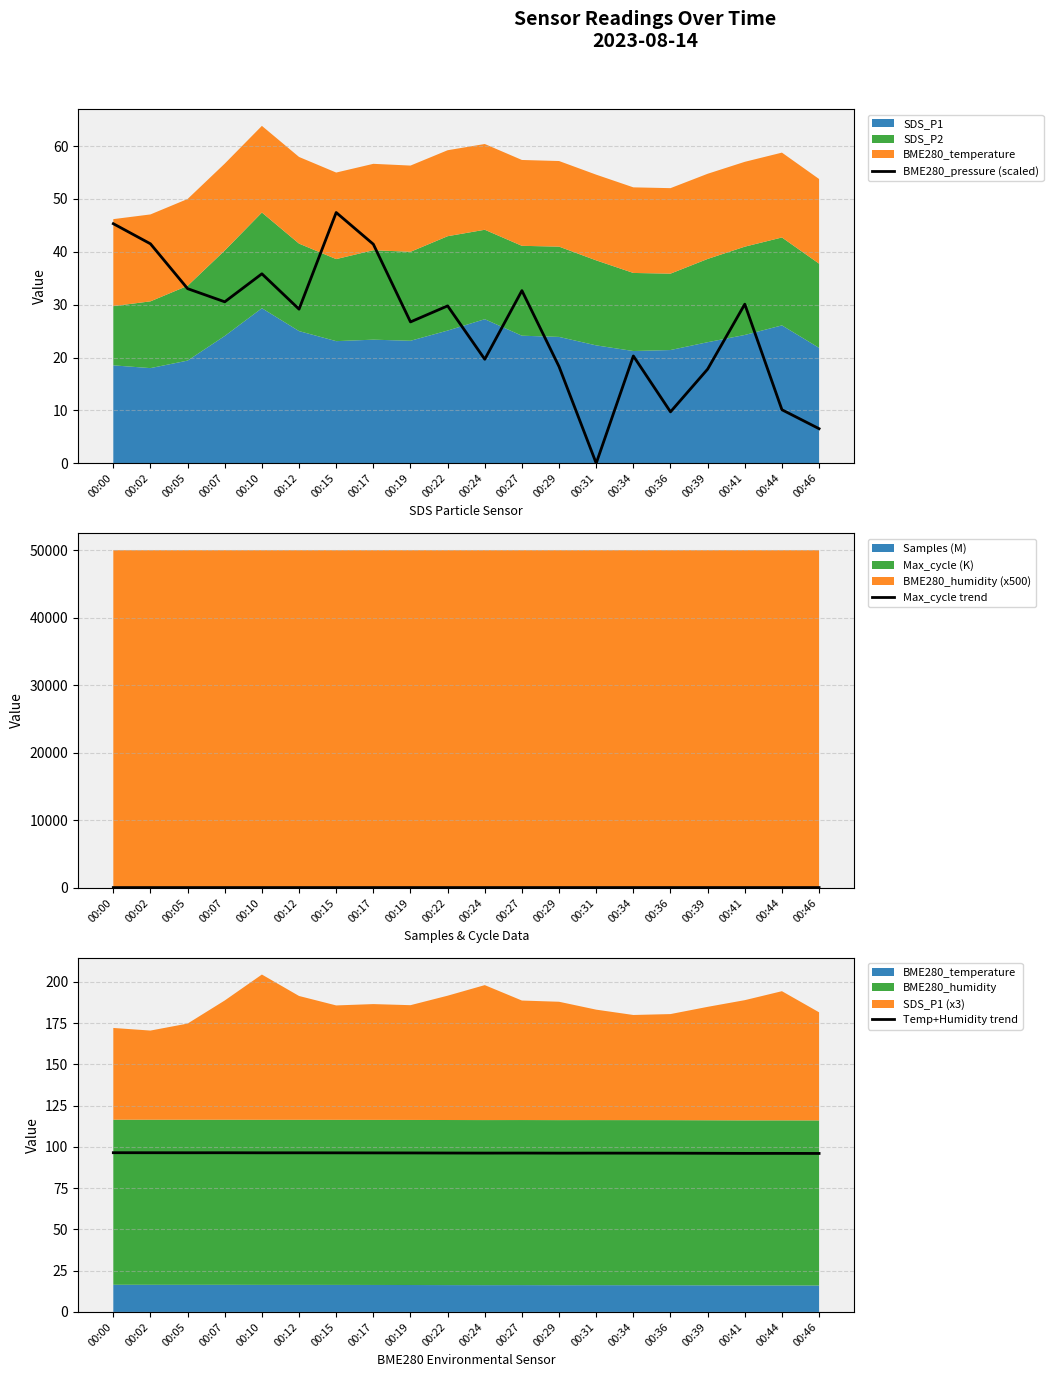

What is the spread (max minus min) of values at 00:36?

90.7